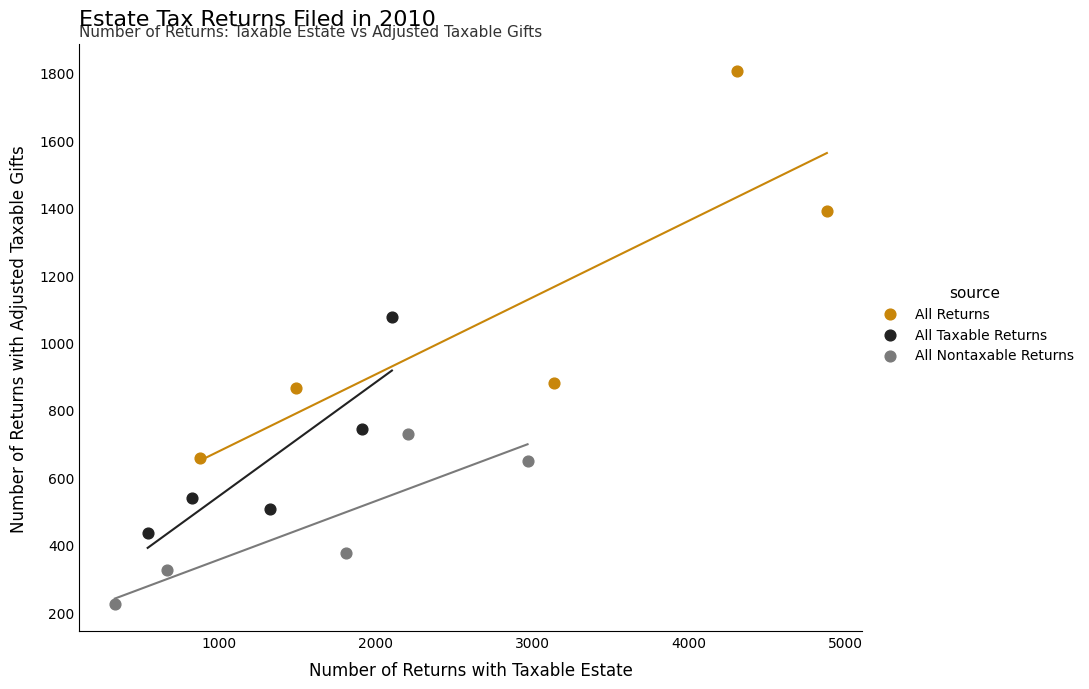

Which series has the widest spread of Y values?

All Returns